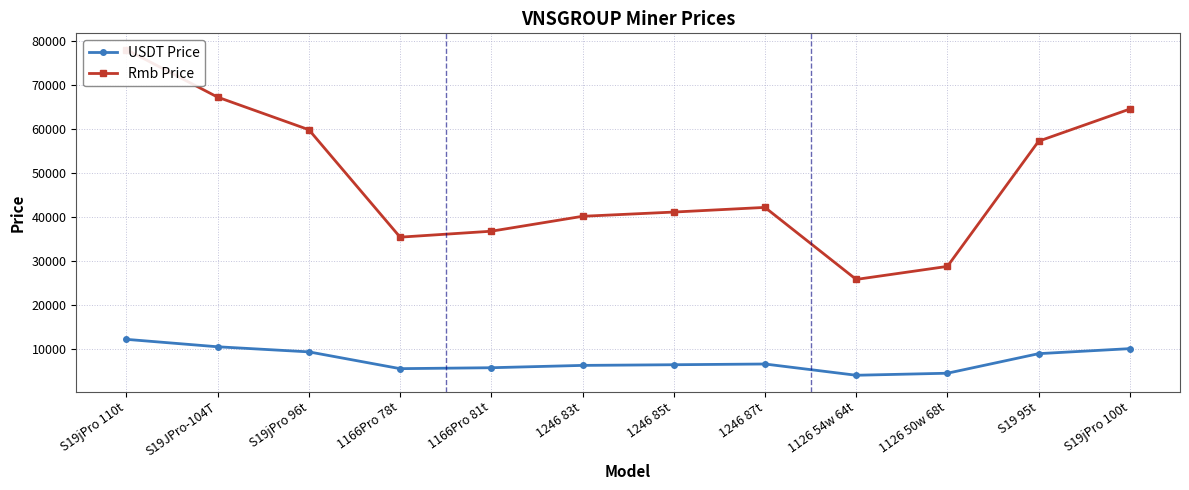

What is the label of the 8th point from the right?

1166Pro 81t